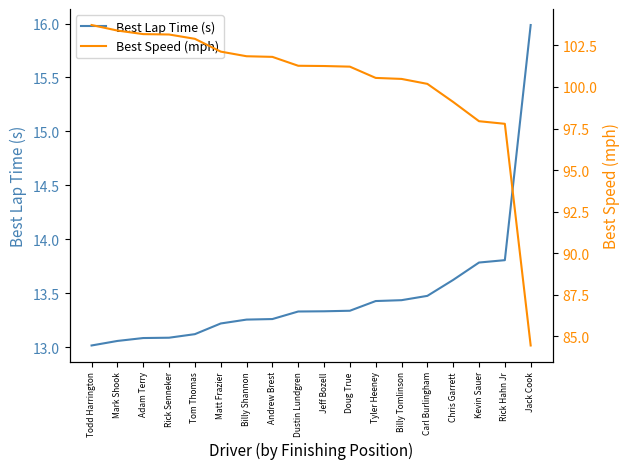

At which category is the sum across all series the highest?

Todd Harrington